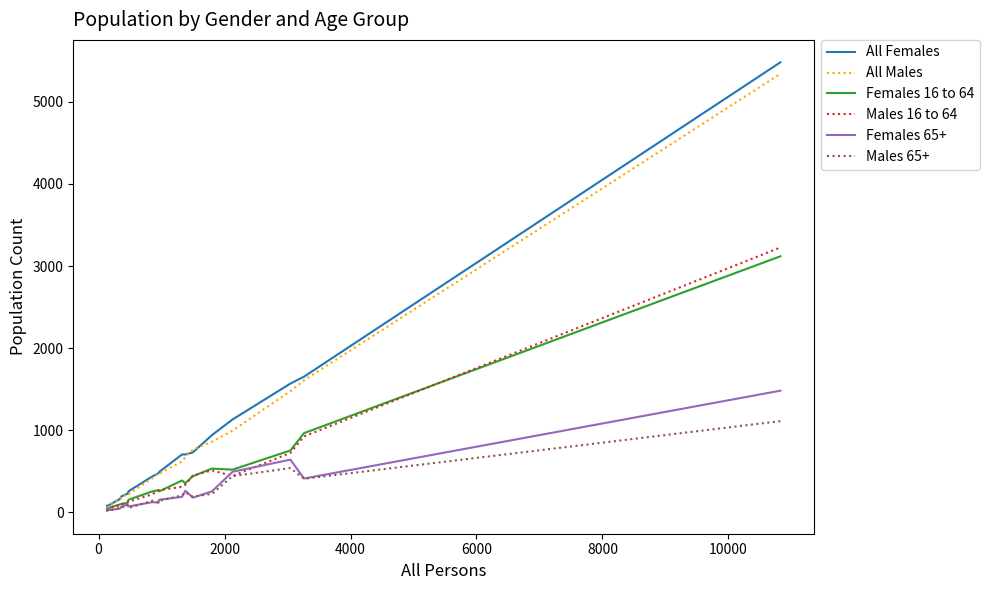

Which series has the widest spread of values?

All Females